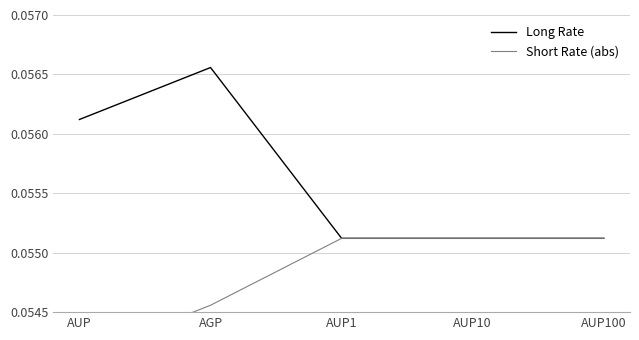

Which series has the largest range (max minus min)?

Long Rate